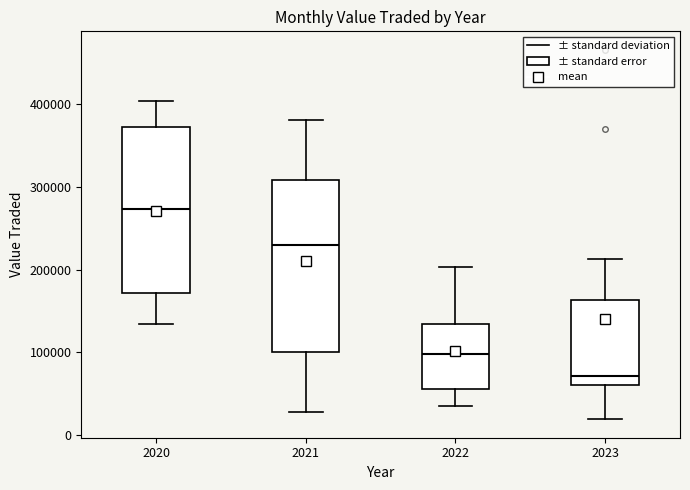

Where does the lower whisker of the box at x = 2021 end on the y-axis? The values are not printed on the chart, so give them approximately, as read against the axis.

30000